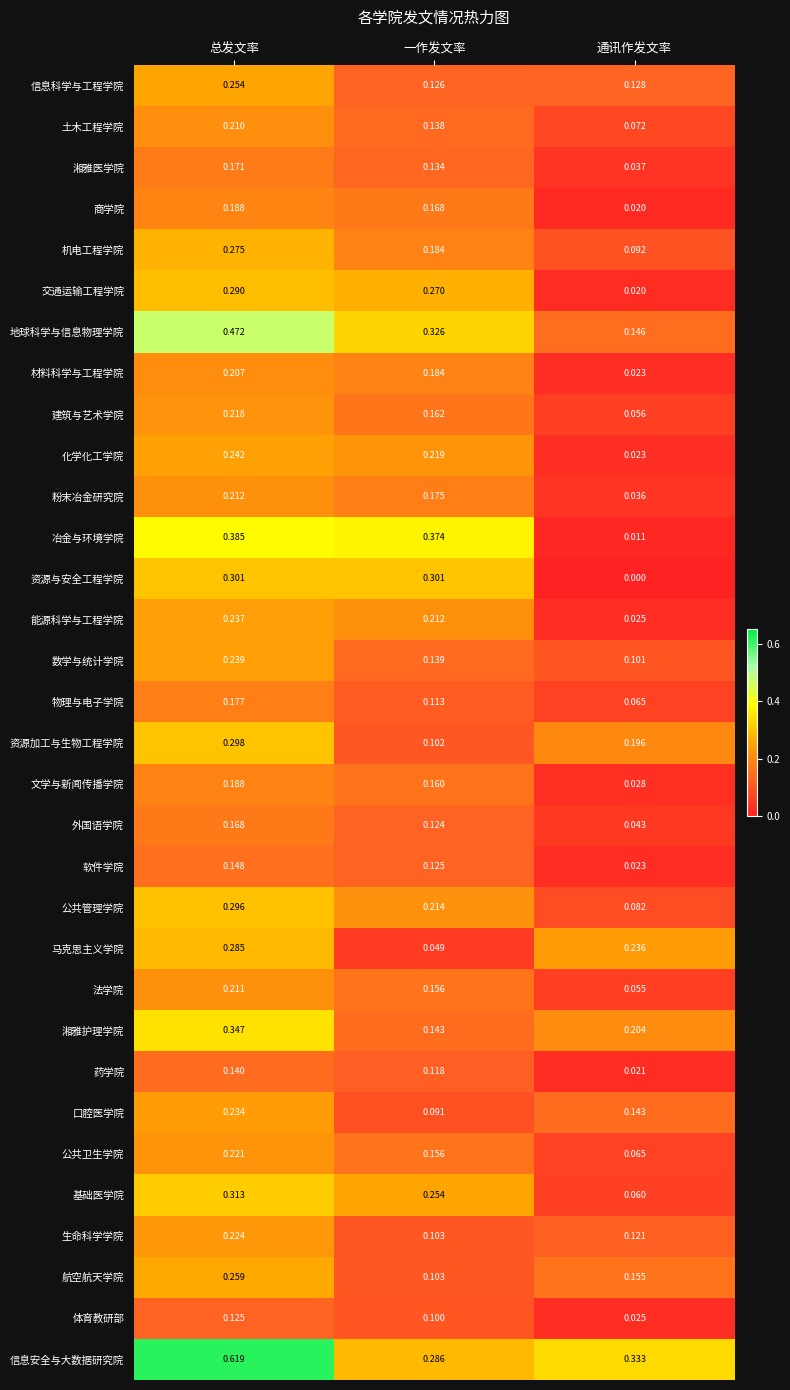

Where is 文学与新闻传播学院 nearest to the value 0?

通讯作发文率